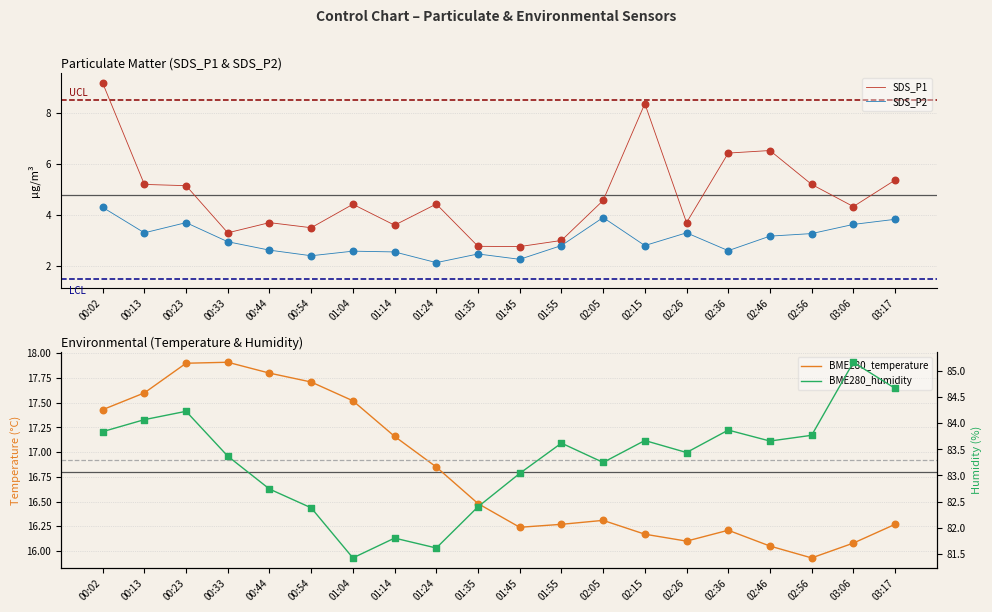

Which series has the largest Y range (max minus min)?

SDS_P1